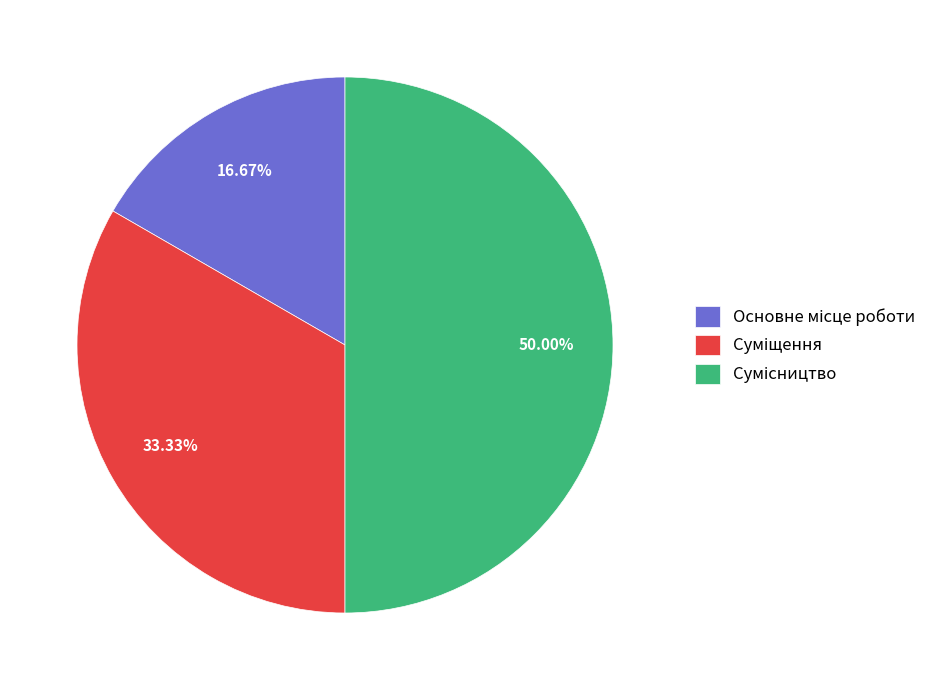

How many segments does this pie chart have?

3